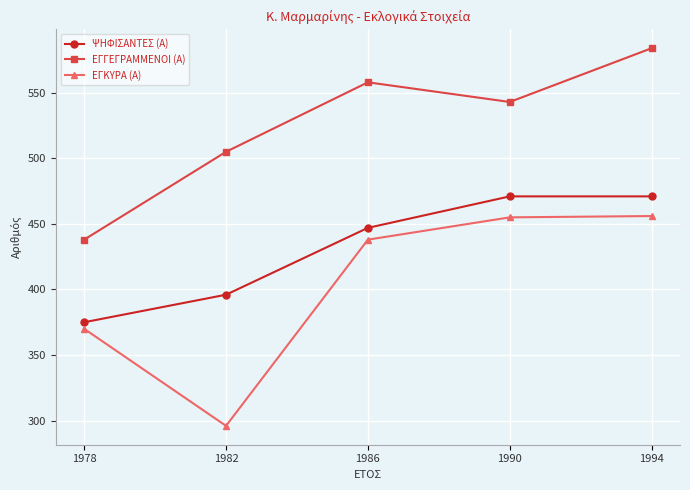

The ΨΗΦΙΣΑΝΤΕΣ (Α) series shows 471 at 1994. True or false?

True